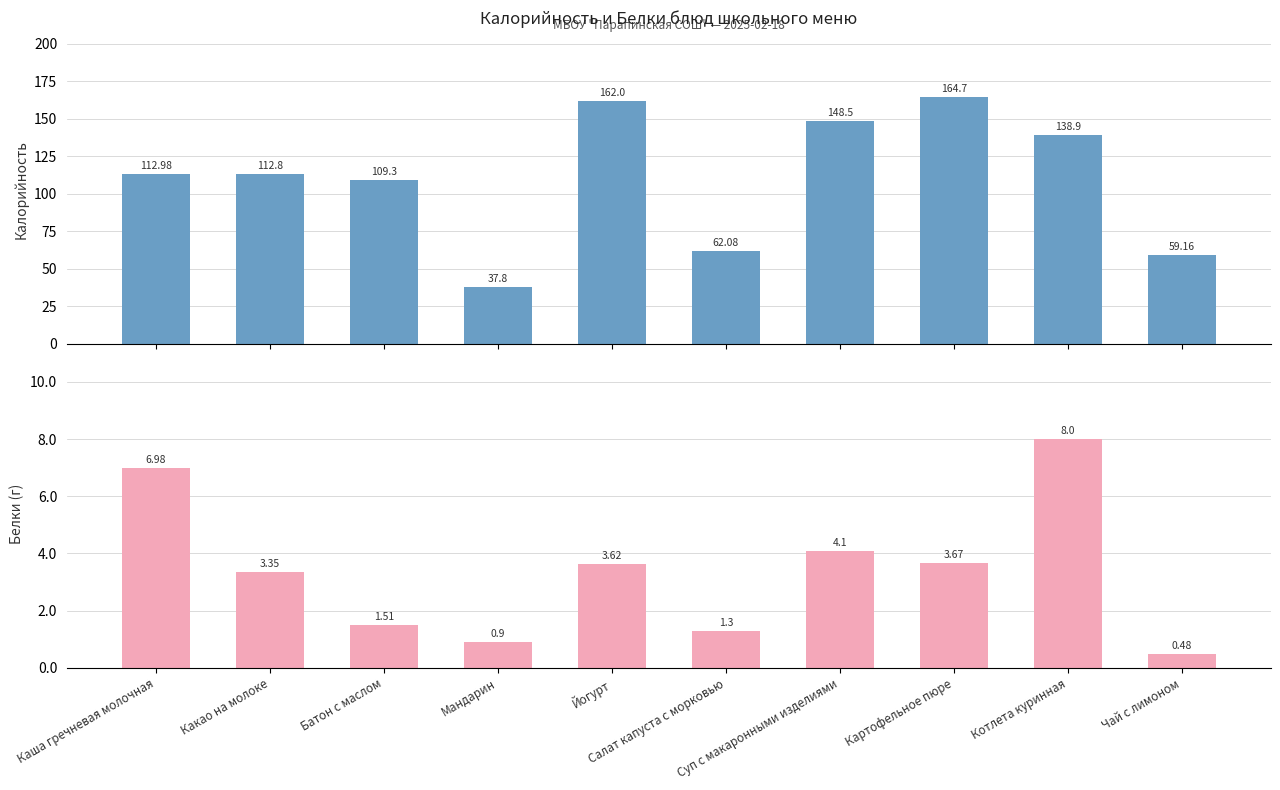

At which category does the chart reach its minimum across all series?

Чай с лимоном